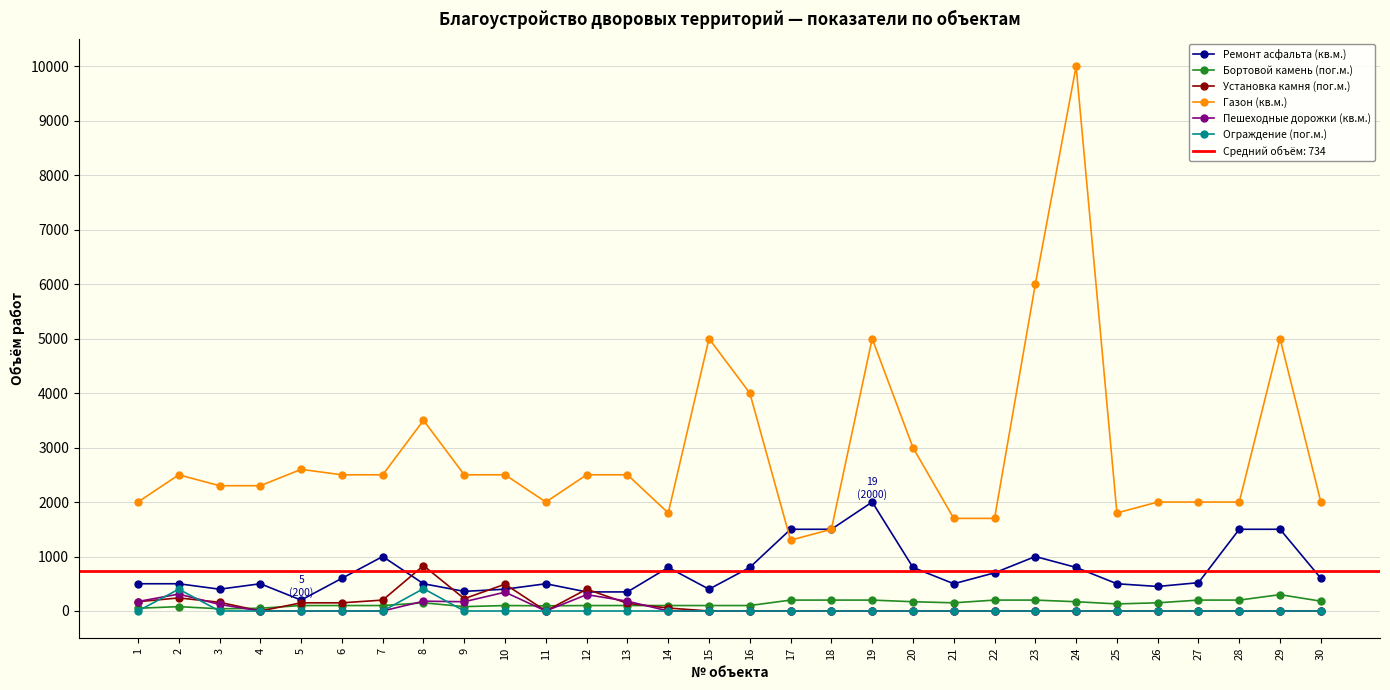

What is the average value of the Газон (кв.м.) series?

2933